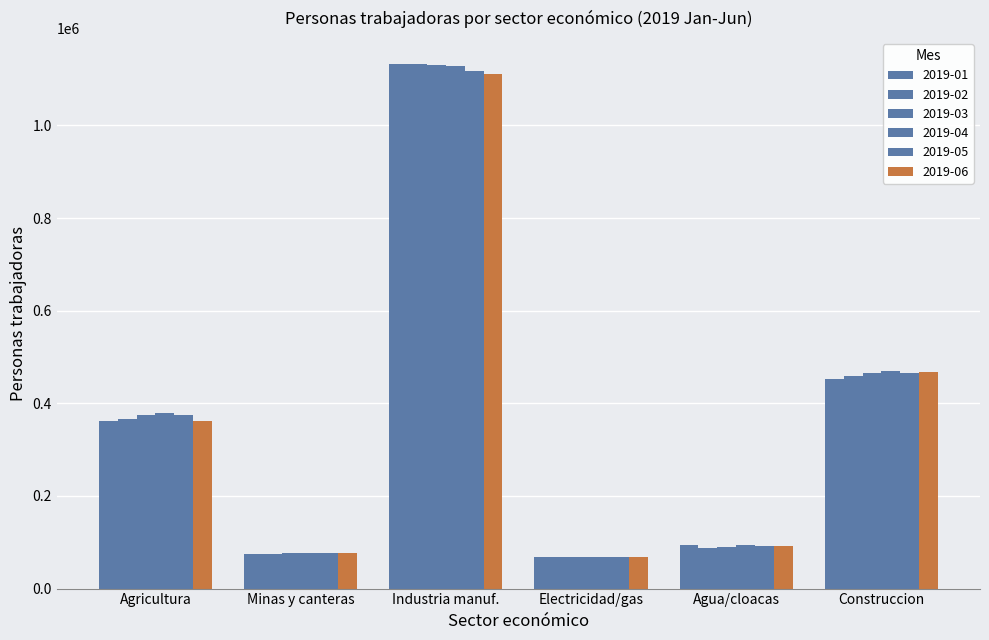

What is the smallest value displayed?

67740